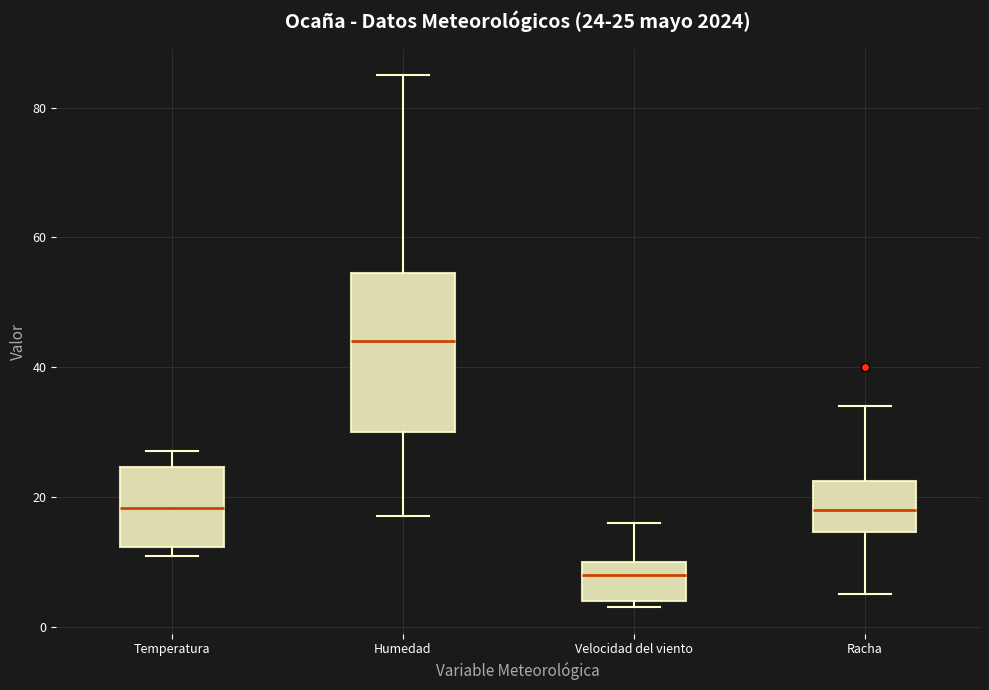

Which box is the tallest, from its lower edge to its upper edge?

Humedad